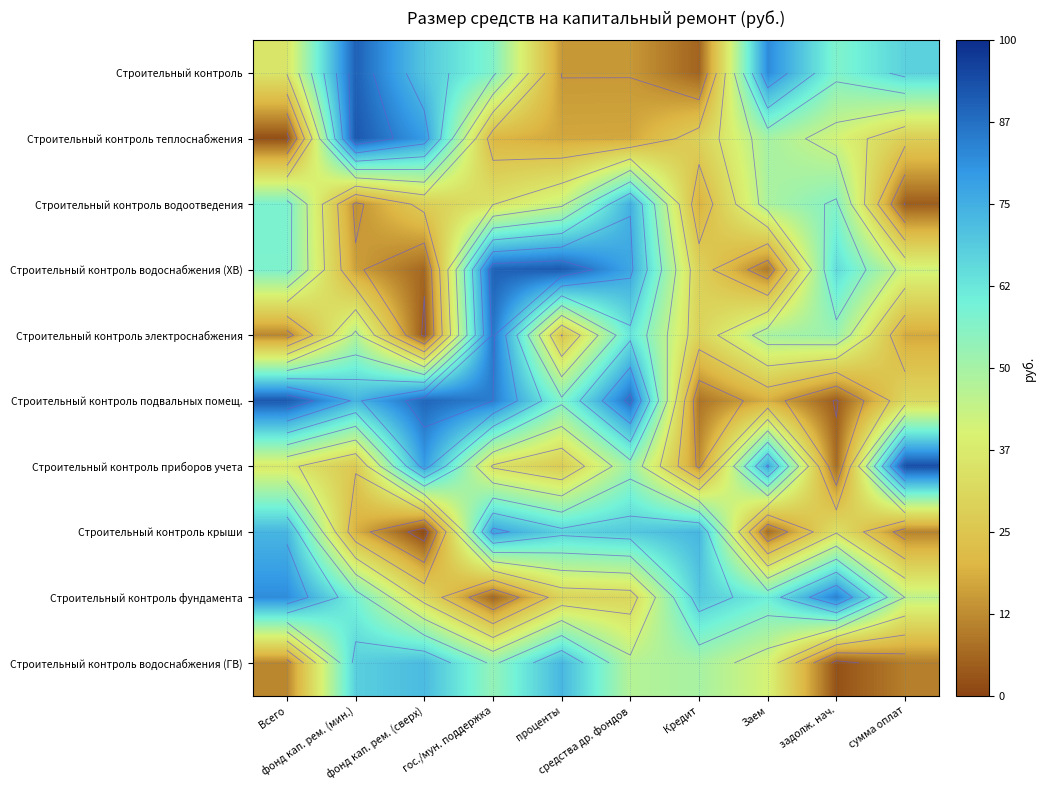

List the series in order of their peak value, lowest first.

Строительный контроль водоснабжения (ГВ), Строительный контроль водоотведения, Строительный контроль крыши, Строительный контроль фундамента, Строительный контроль электроснабжения, Строительный контроль, Строительный контроль водоснабжения (ХВ), Строительный контроль подвальных помещ., Строительный контроль теплоснабжения, Строительный контроль приборов учета